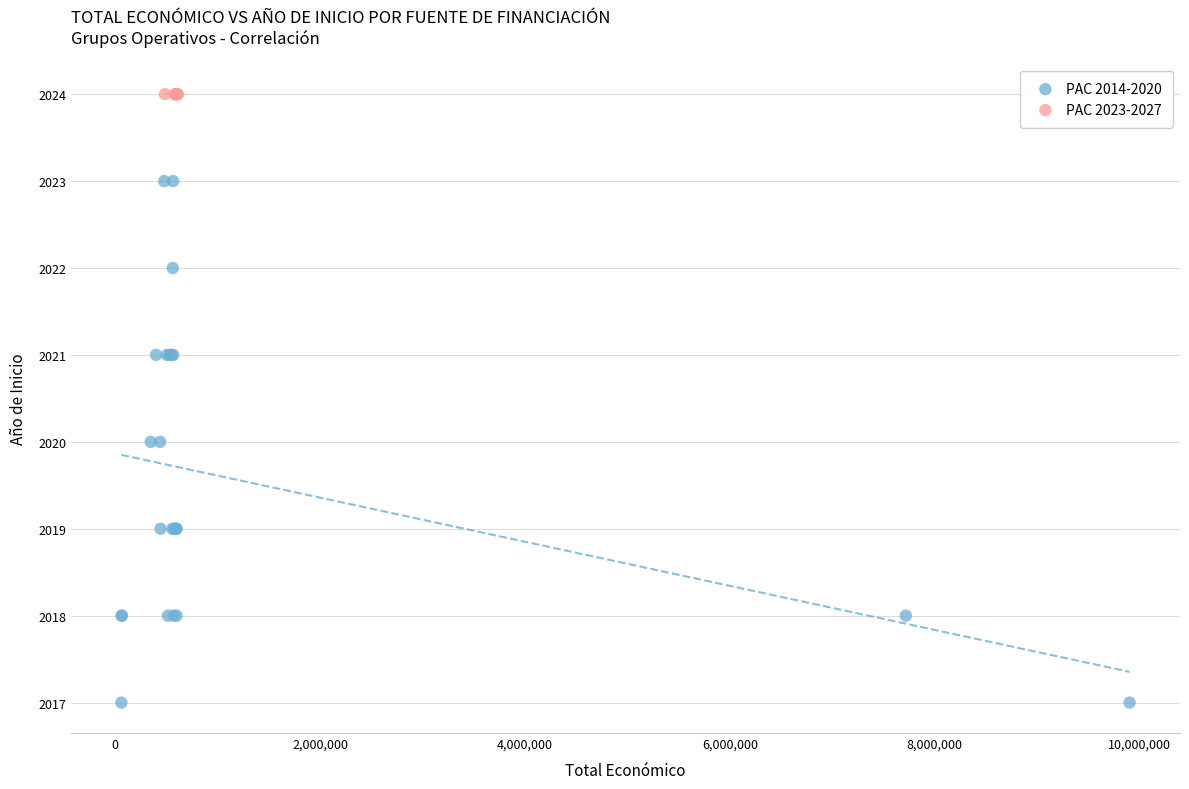

Which series contains the highest Y value?

PAC 2023-2027